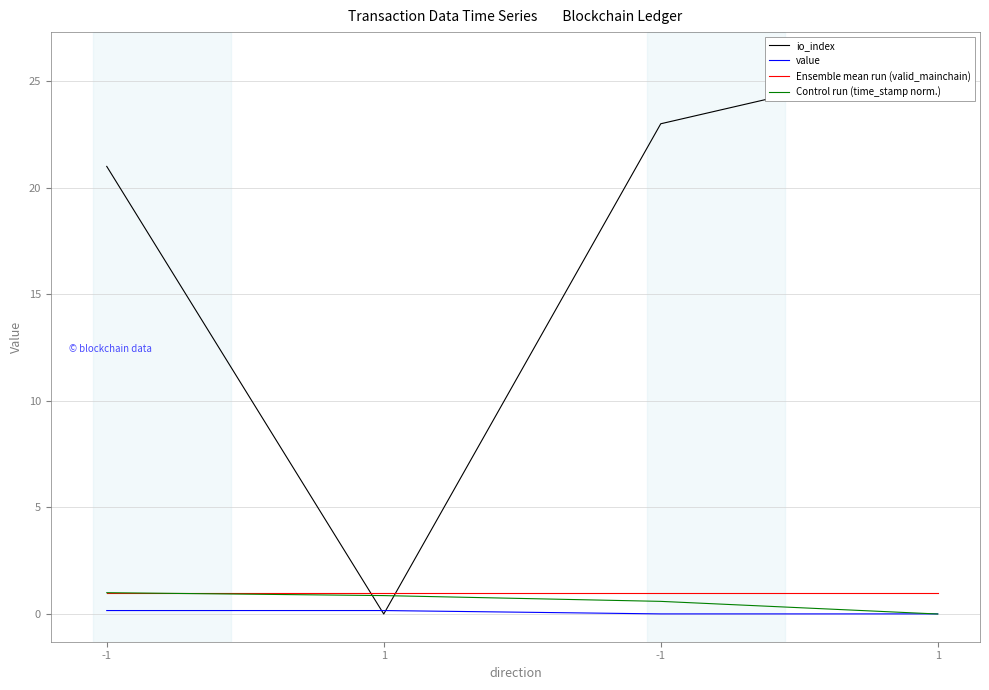

What is the difference between the io_index values at 1 and -1?

23.0